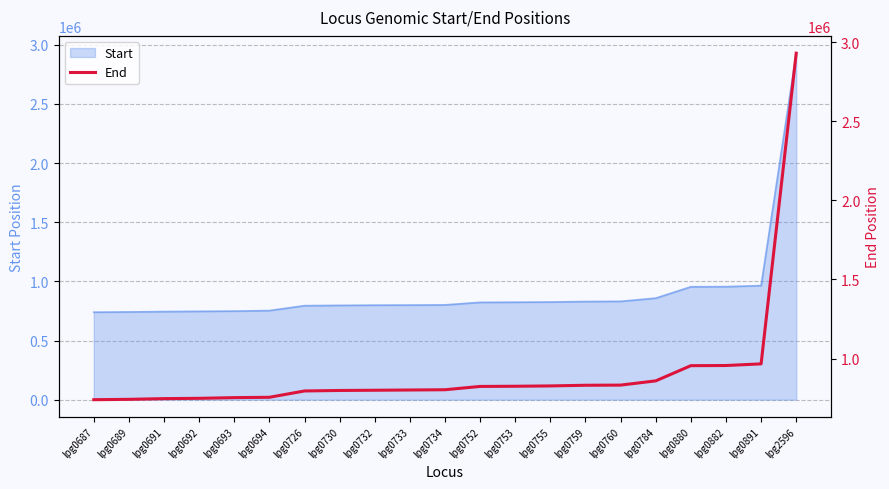

At which category does the chart reach its peak across all series?

lpg2596